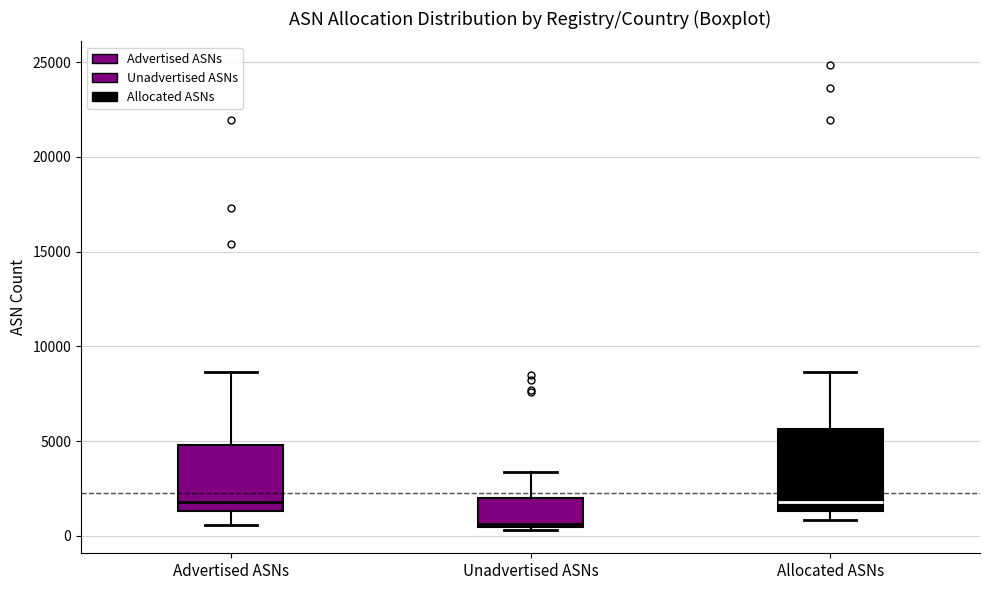

Which box is the tallest, from its lower edge to its upper edge?

Allocated ASNs